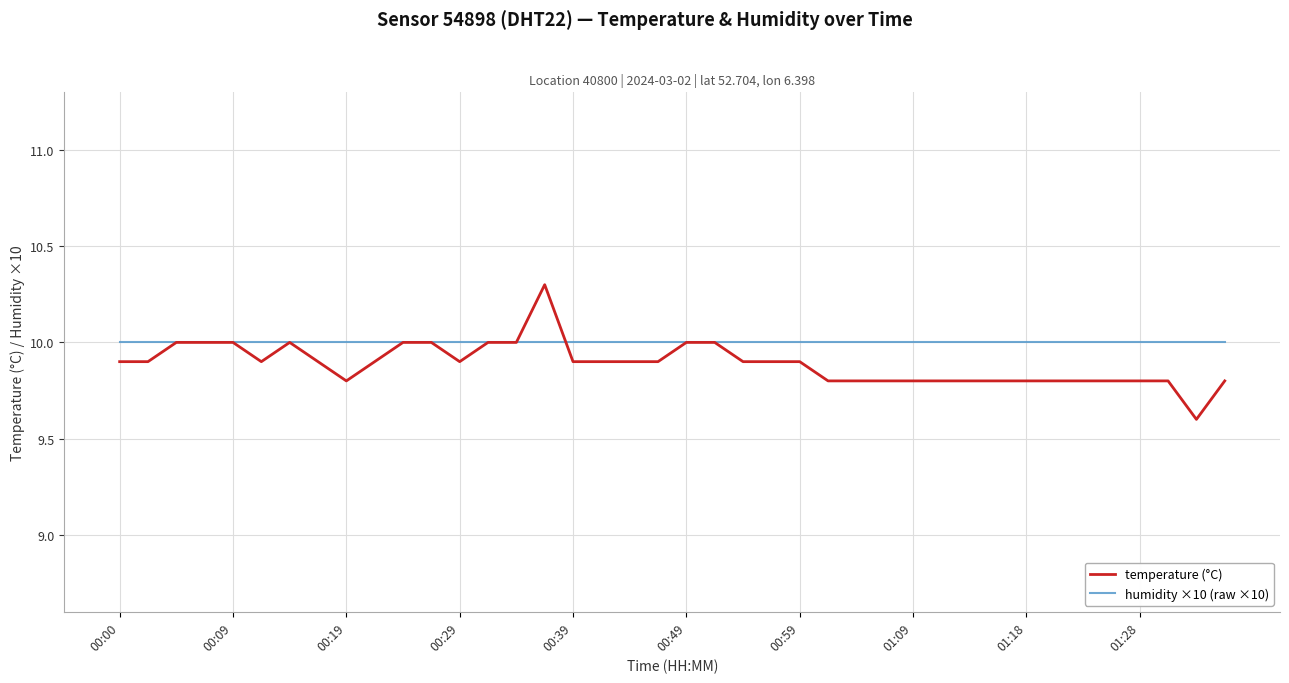

List the series in order of their overall mean, lowest first.

temperature (°C), humidity ×10 (raw ×10)